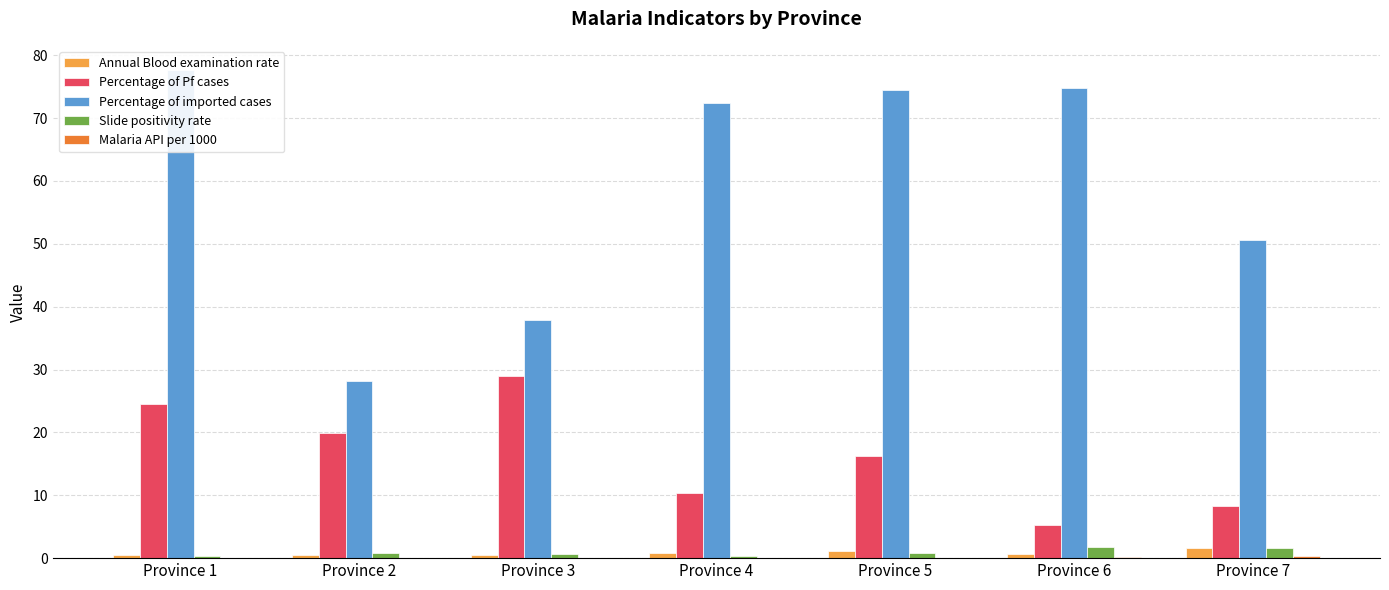

True or false: Percentage of Pf cases has a value of 5.3 at Province 6.

True